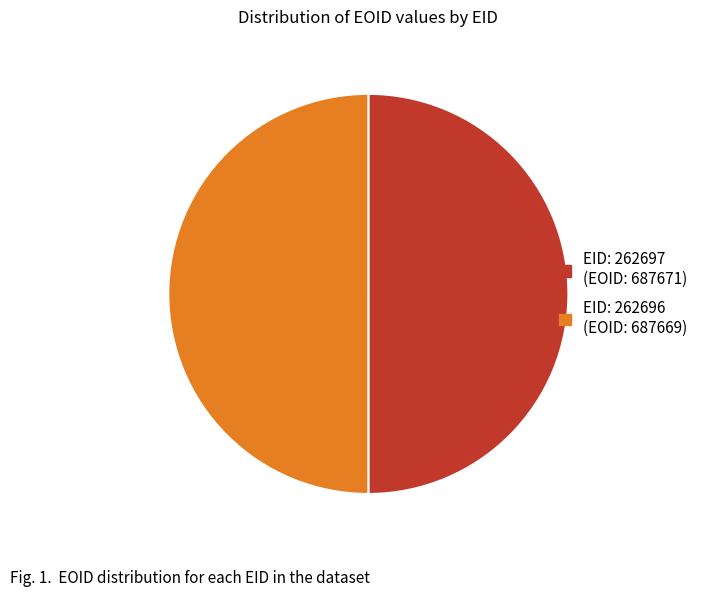

What is the majority slice?

262697